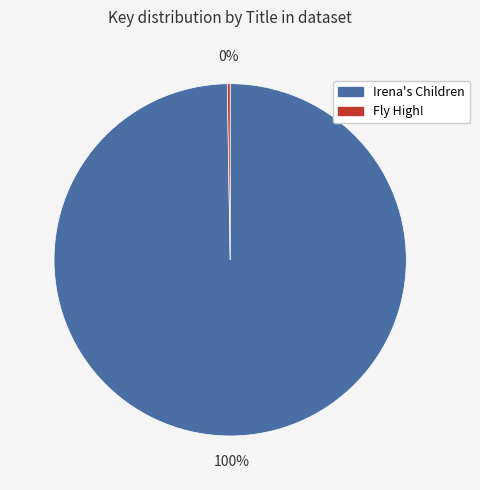

To the nearest percent, what is the average slice percentage?

50%